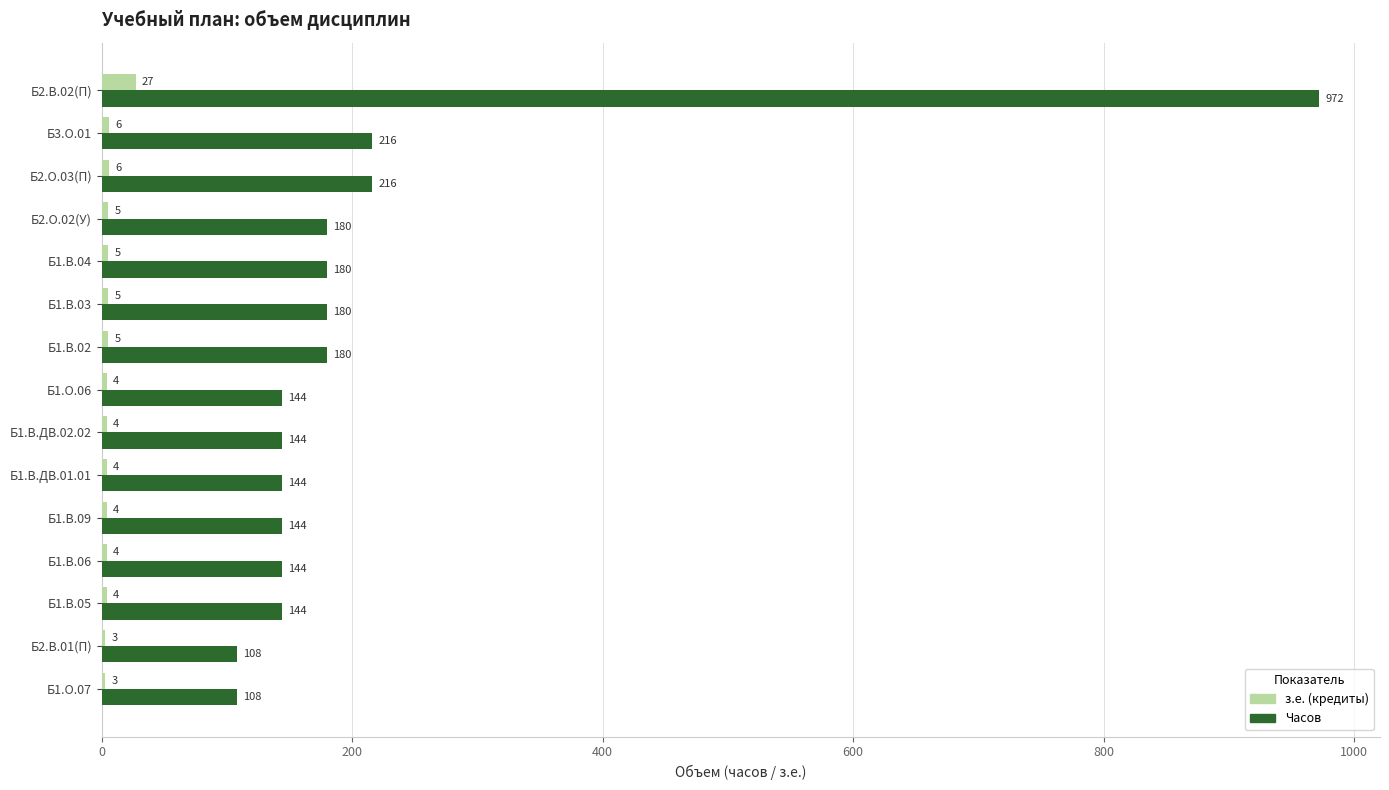

Is it true that з.е. (кредиты) equals 6 at Б3.О.01?

True